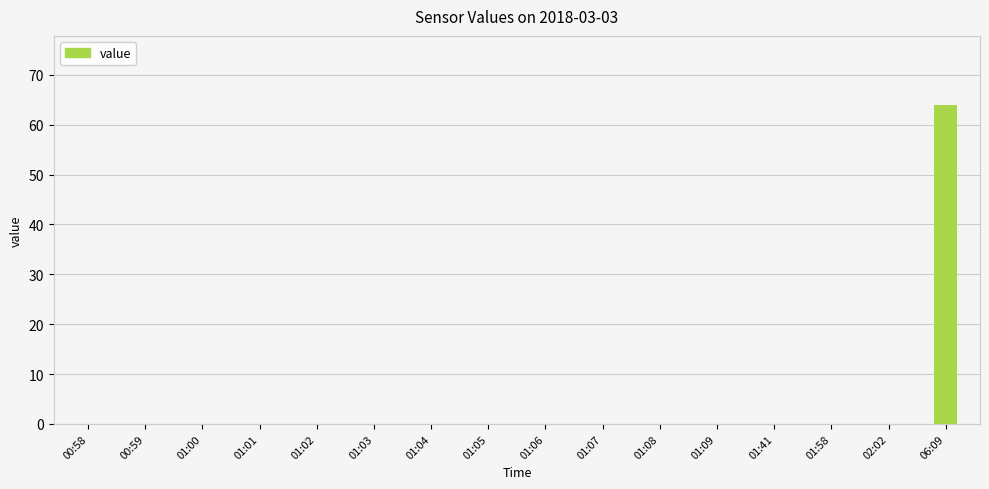

Which has a higher value, 01:03 or 06:09?

06:09